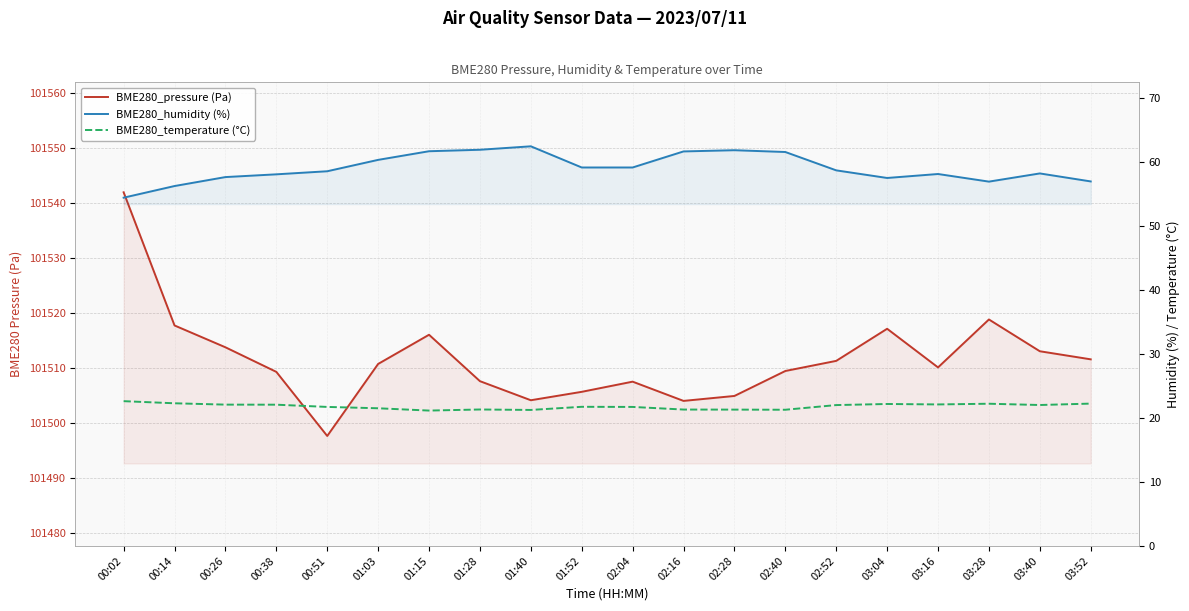

What is the difference between the BME280_temperature (°C) values at 01:40 and 01:28?

0.1